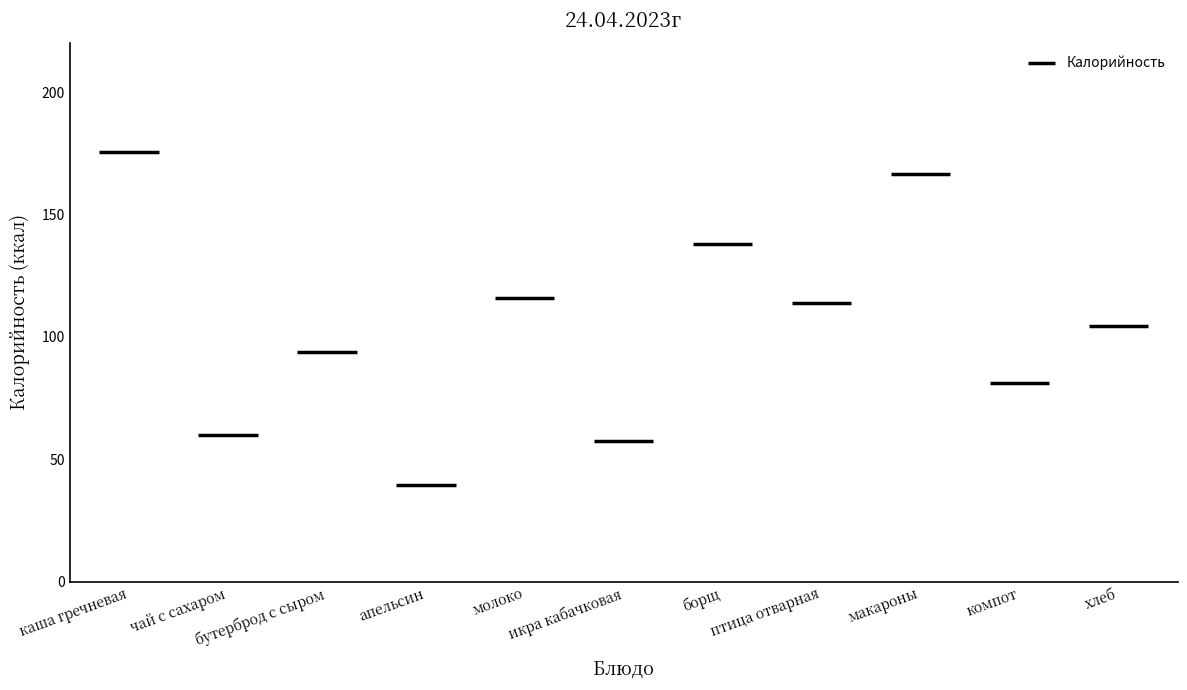

Reading left to right, transcribe all the data shown in this chart.

175.5	59.7	94.0	39.5	116.0	57.6	138.0	114.0	166.5	81.0	104.4